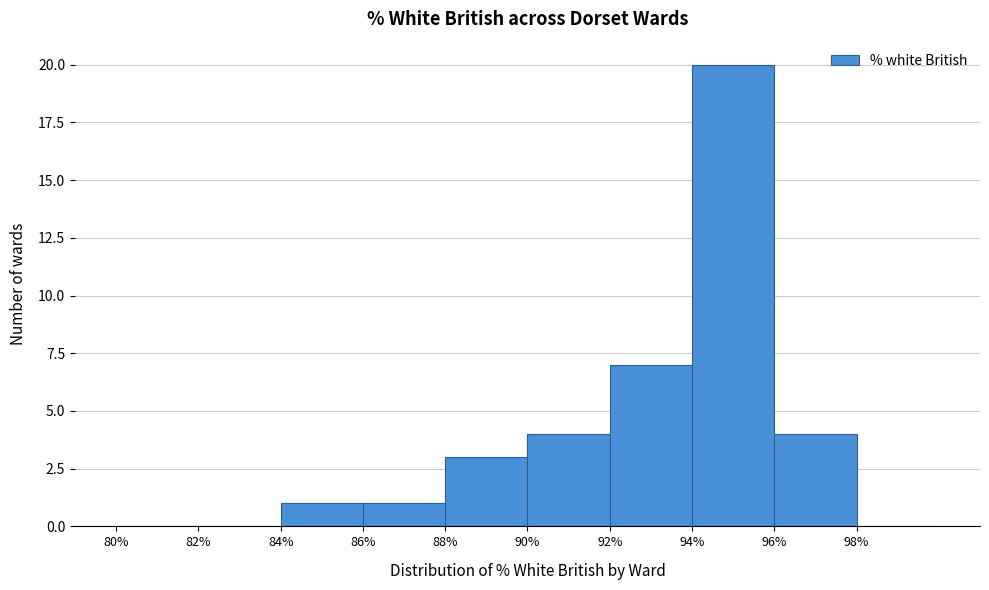

Reading left to right, list every bar in this chart as the range it spans on the x-axis followed by its height. The values are not printed on the chart, so give them approximately, as read against the axis.

80 to 82: 0
82 to 84: 0
84 to 86: 1
86 to 88: 1
88 to 90: 3
90 to 92: 4
92 to 94: 7
94 to 96: 20
96 to 98: 4
98 to 100: 0